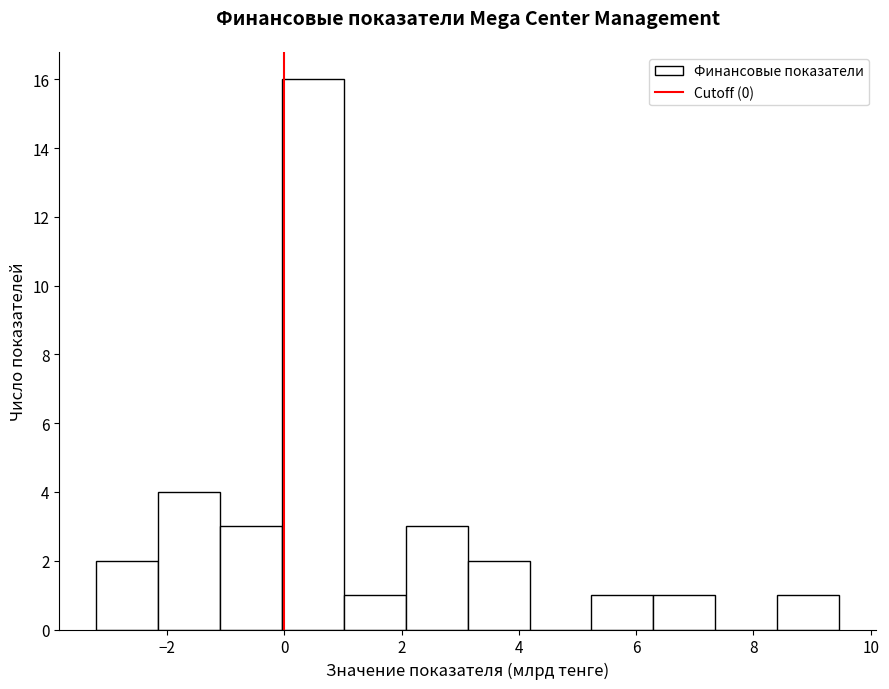

How tall is the bar that spans 5.2 to 6.2 on the x-axis? Neither the bar edges nor the heights are printed on the chart, so give them approximately, as read against the axes.

1